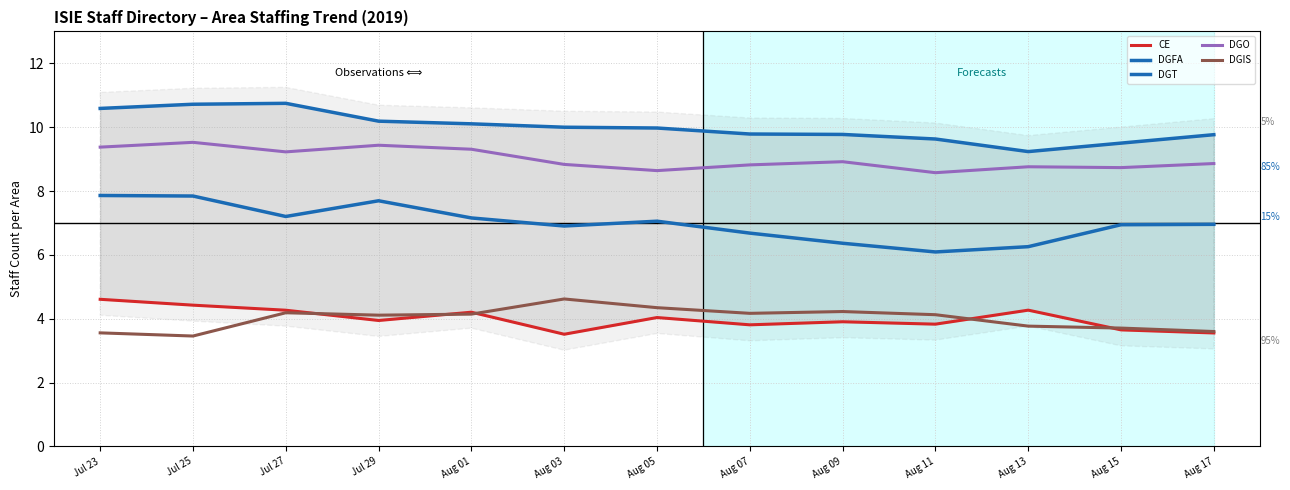

True or false: DGT and DGIS cross at least once.

False